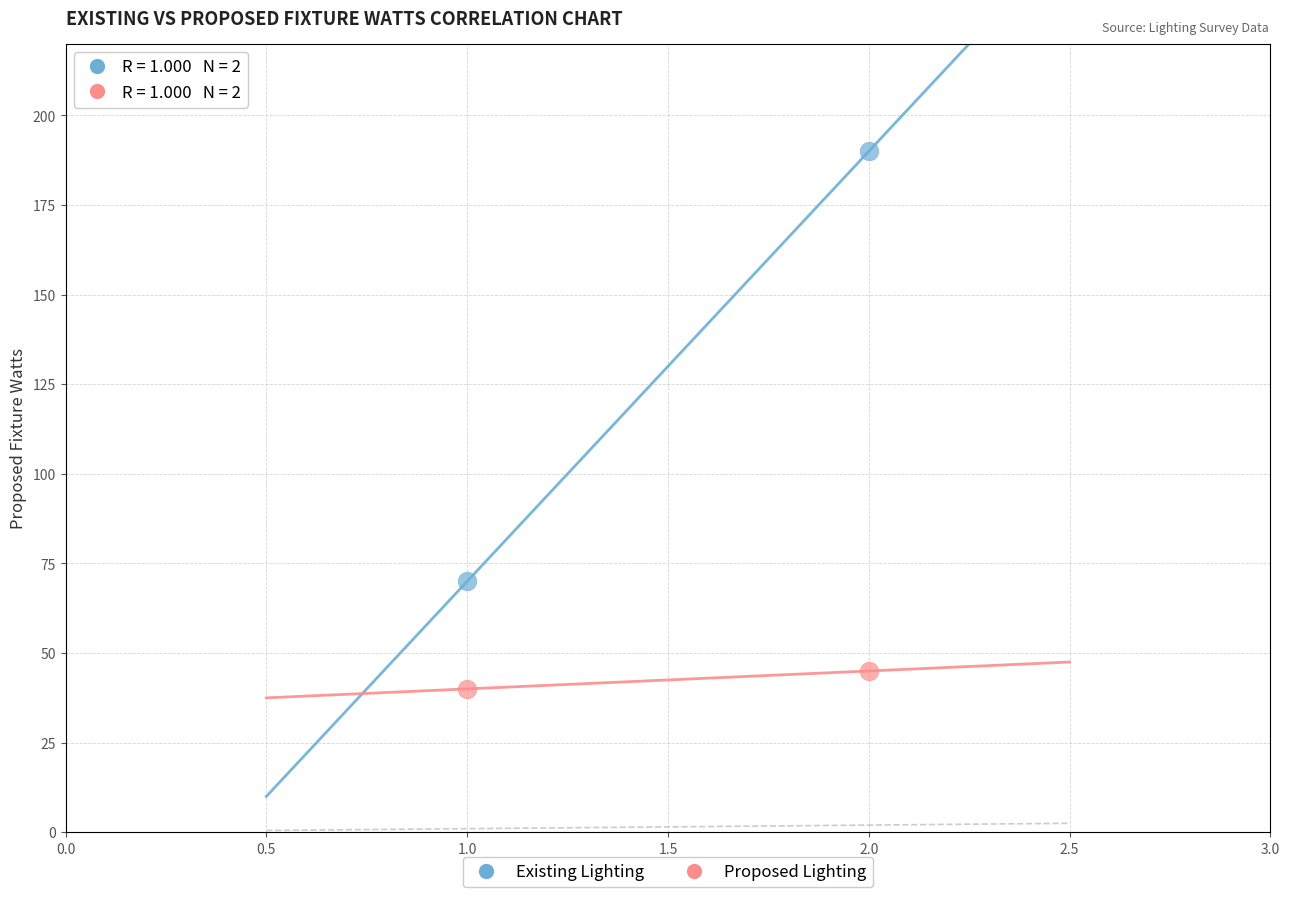

Which series contains the highest Y value?

Existing Lighting